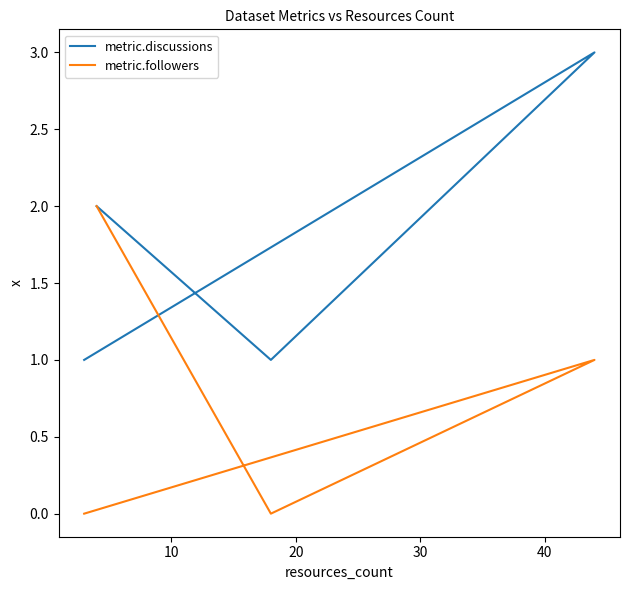

What is the value of the metric.discussions point at the 4th from the left?

2